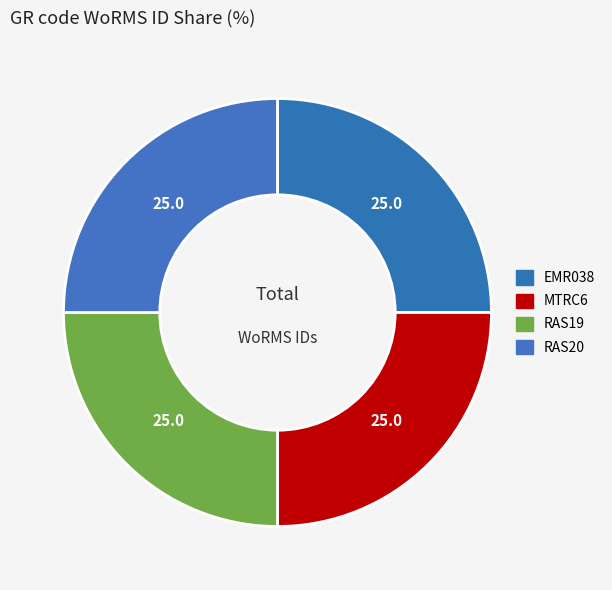

Is there any slice that represents more than half of the pie?

No